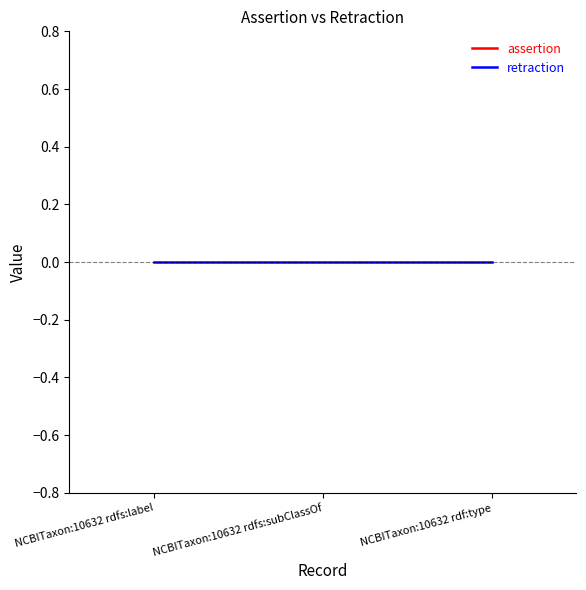

Which series has the largest range (max minus min)?

assertion